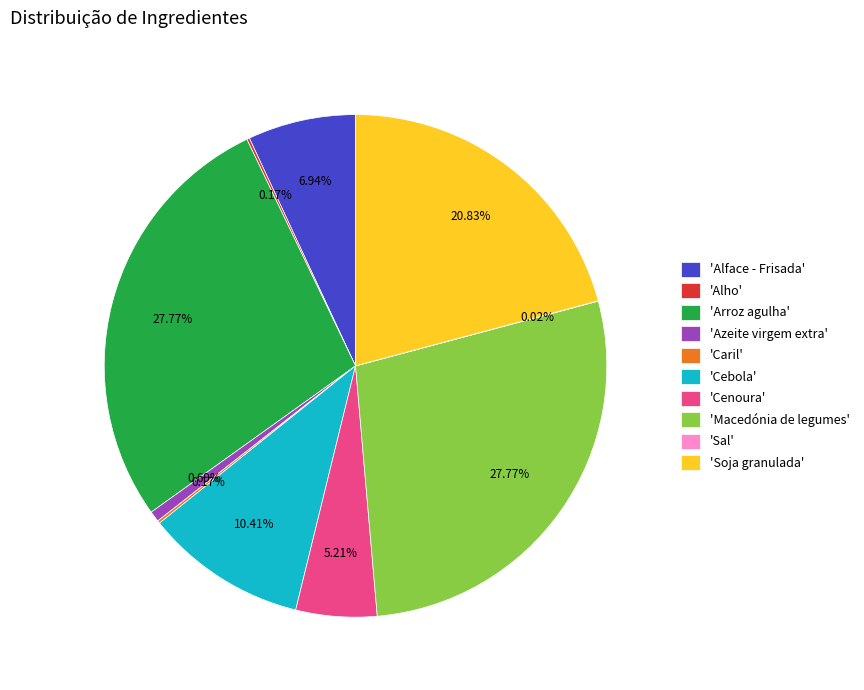

Which has a higher value, 'Soja granulada' or 'Arroz agulha'?

'Arroz agulha'